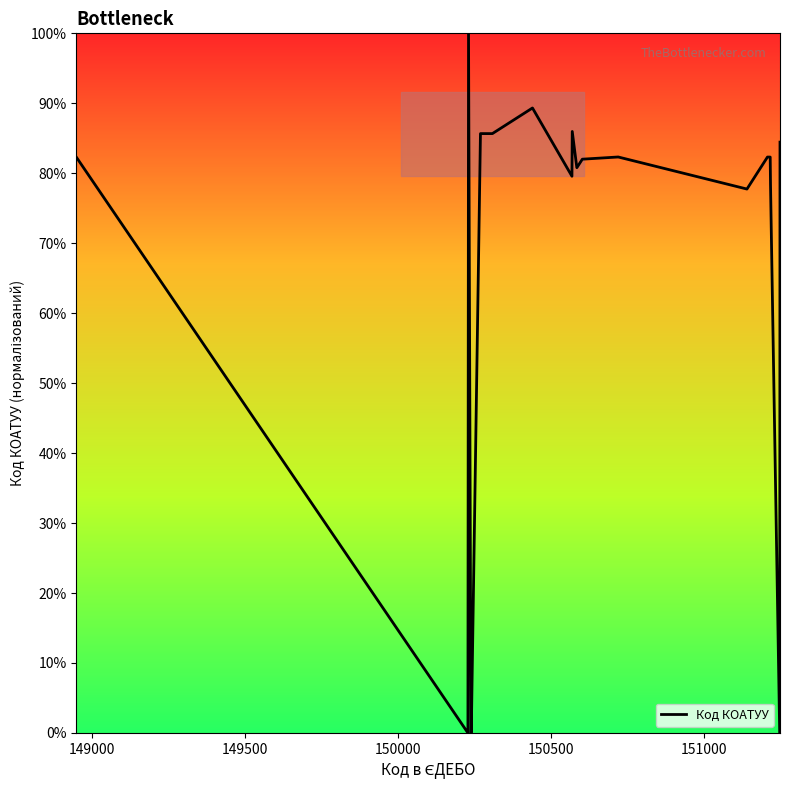

What is the difference between the maximum and minimum values?

100.0